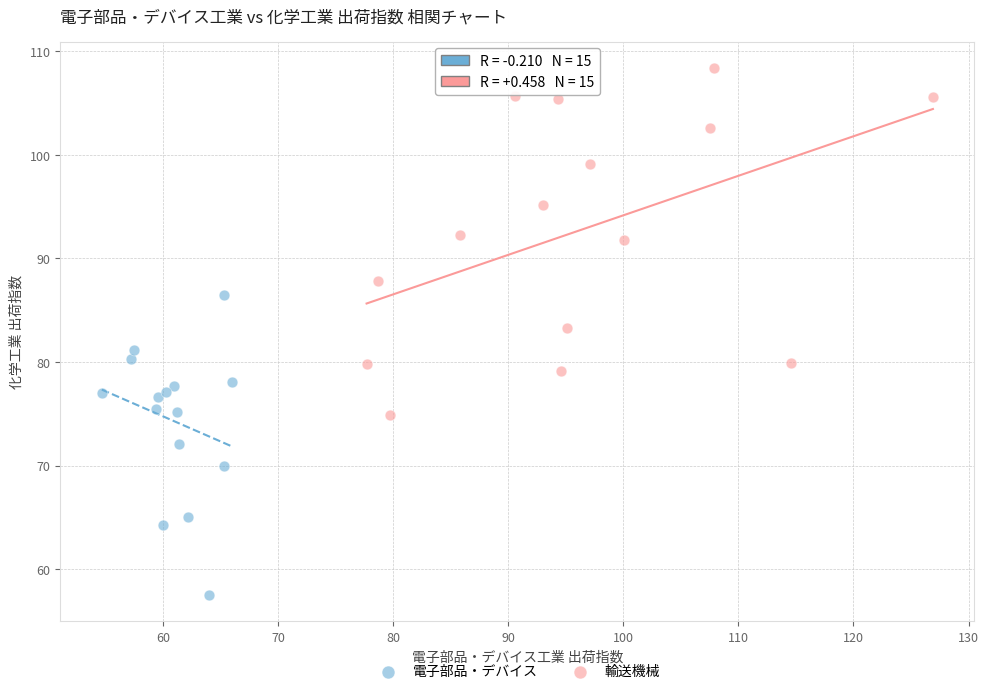

Which series contains the lowest Y value?

電子部品・デバイス